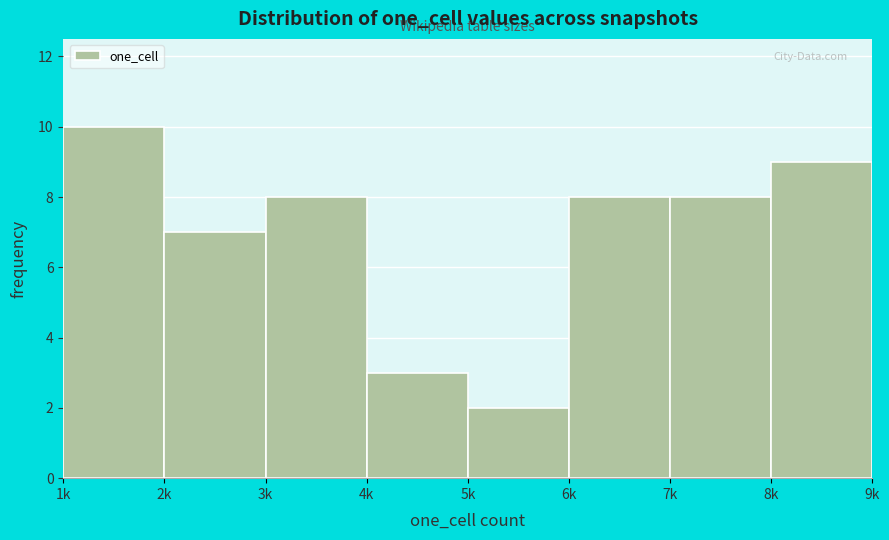

Reading right to left, transcribe all the data shown in this chart.

8k=9	7k=8	6k=8	5k=2	4k=3	3k=8	2k=7	1k=10